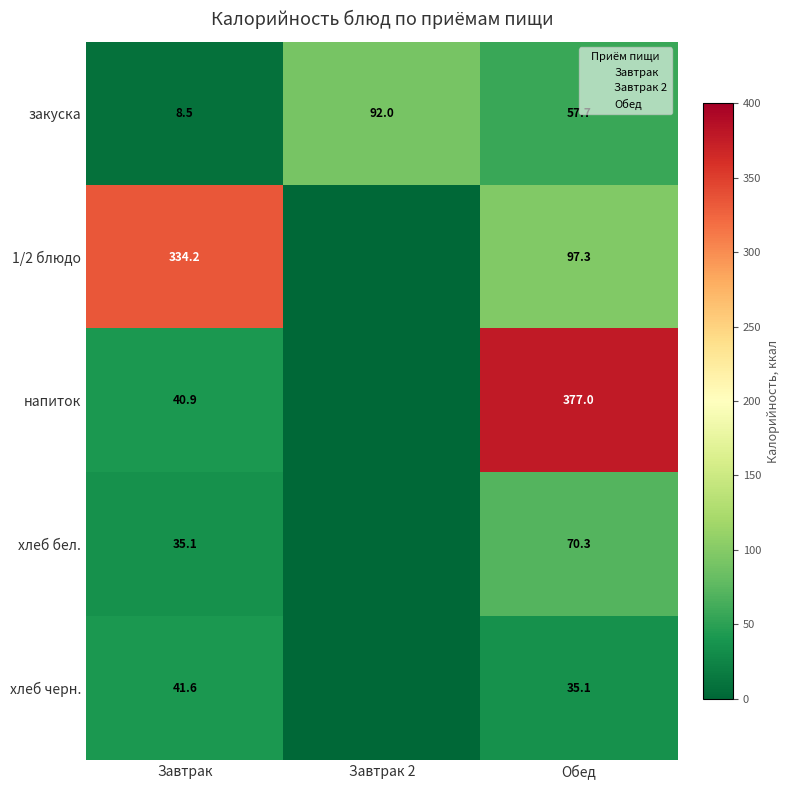

True or false: напиток has a value of 377.0 at Обед.

True